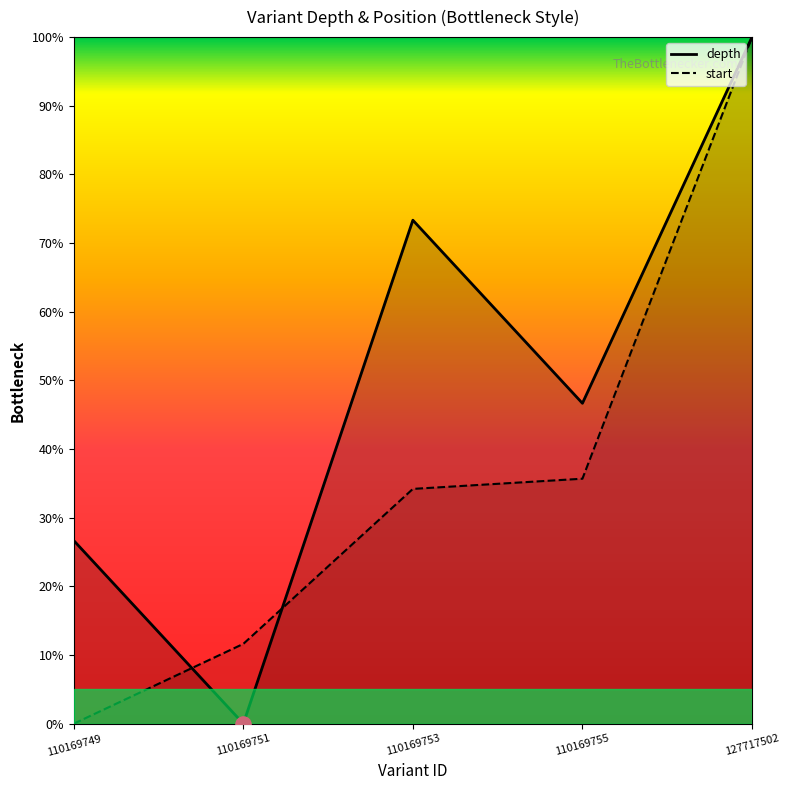

At which category is the sum across all series the highest?

127717502